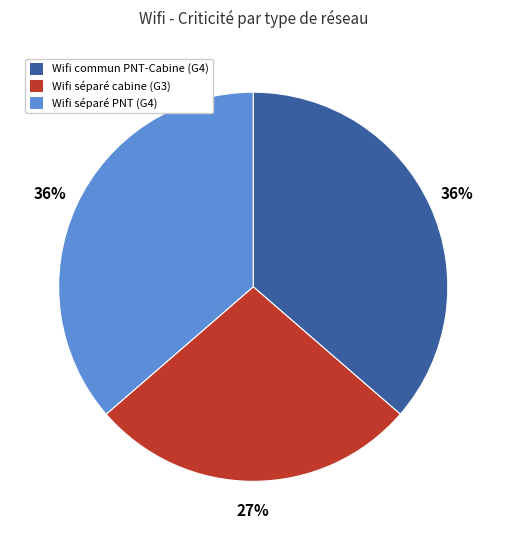

What is the smallest slice in the pie chart?

Wifi séparé cabine (G3)